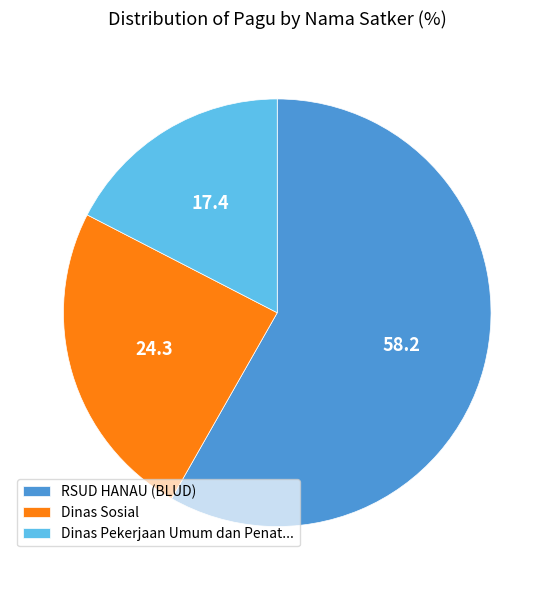

True or false: Dinas Pekerjaan Umum dan Penat... accounts for 17% of the total.

True